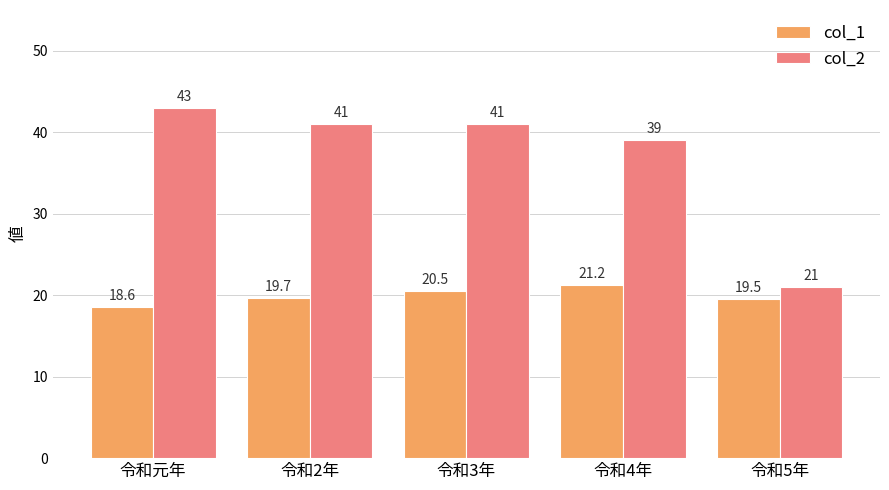

Reading left to right, extract all data points from this chart.

col_1: 18.6	19.7	20.5	21.2	19.5
col_2: 43.0	41.0	41.0	39.0	21.0